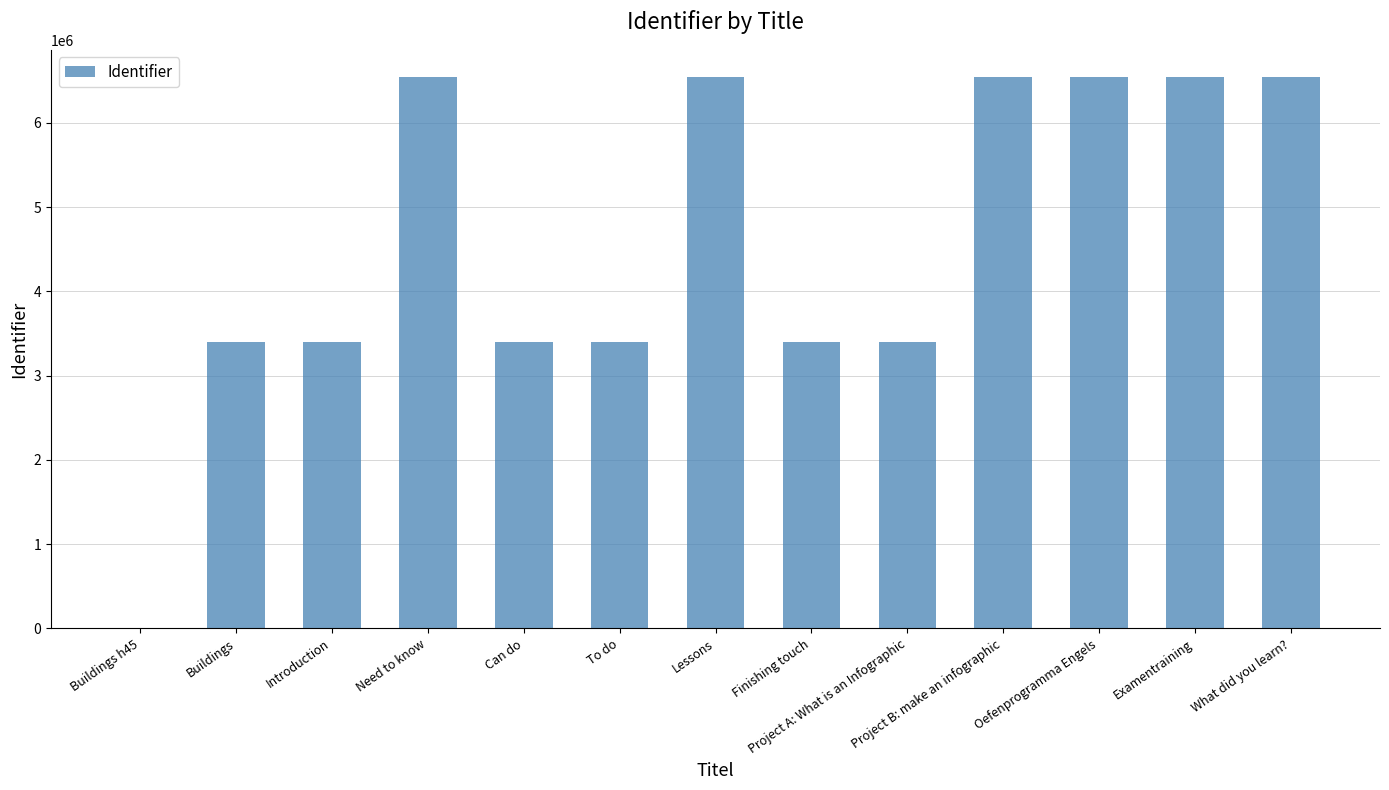

What is the change in value from Buildings h45 to To do?

+3397558